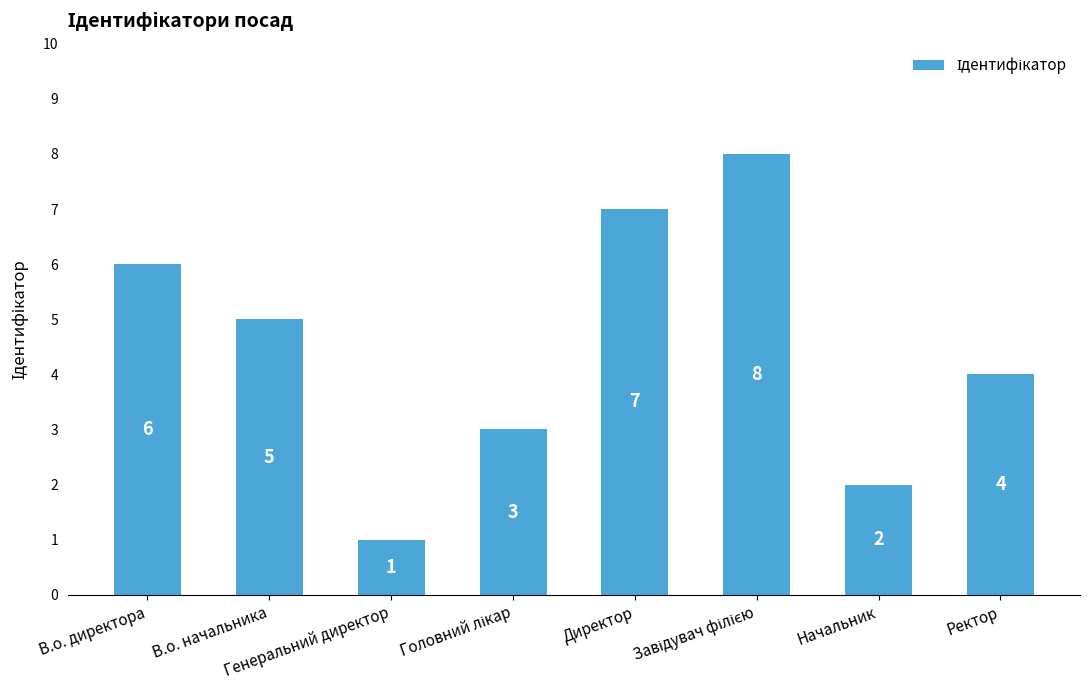

How many values are between 3 and 7?

5